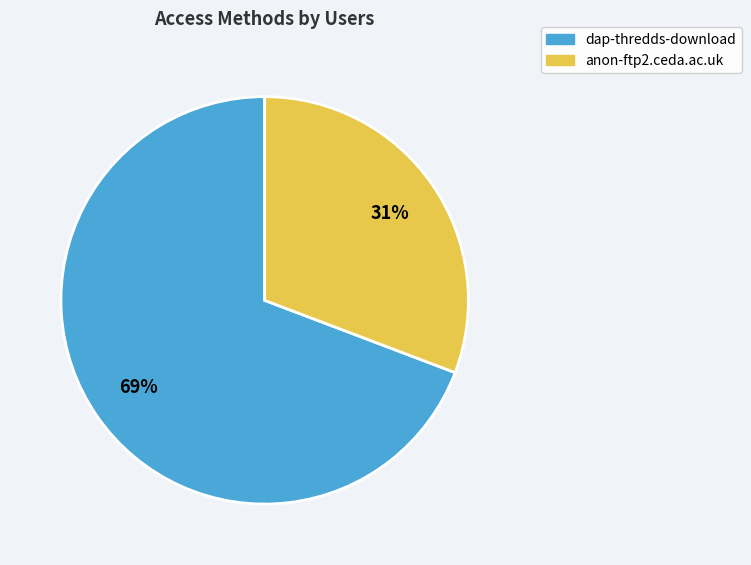

To the nearest percent, what is the combined percentage of dap-thredds-download and anon-ftp2.ceda.ac.uk?

100%